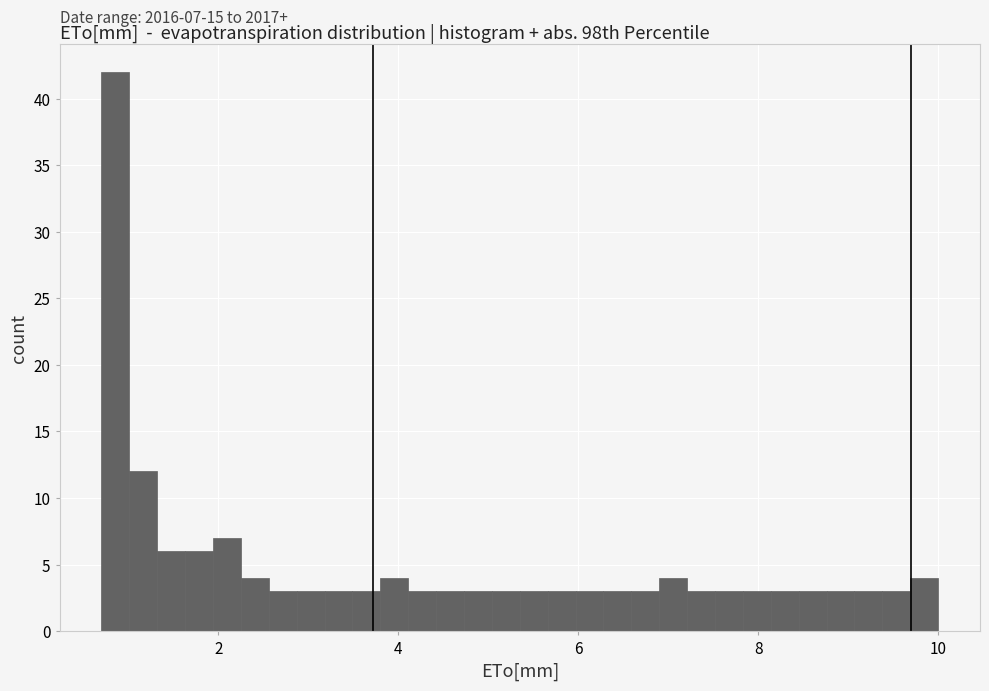

Around what value on the x-axis is the tallest bar? Give the approximate position of its centre, as read against the axis.

0.8